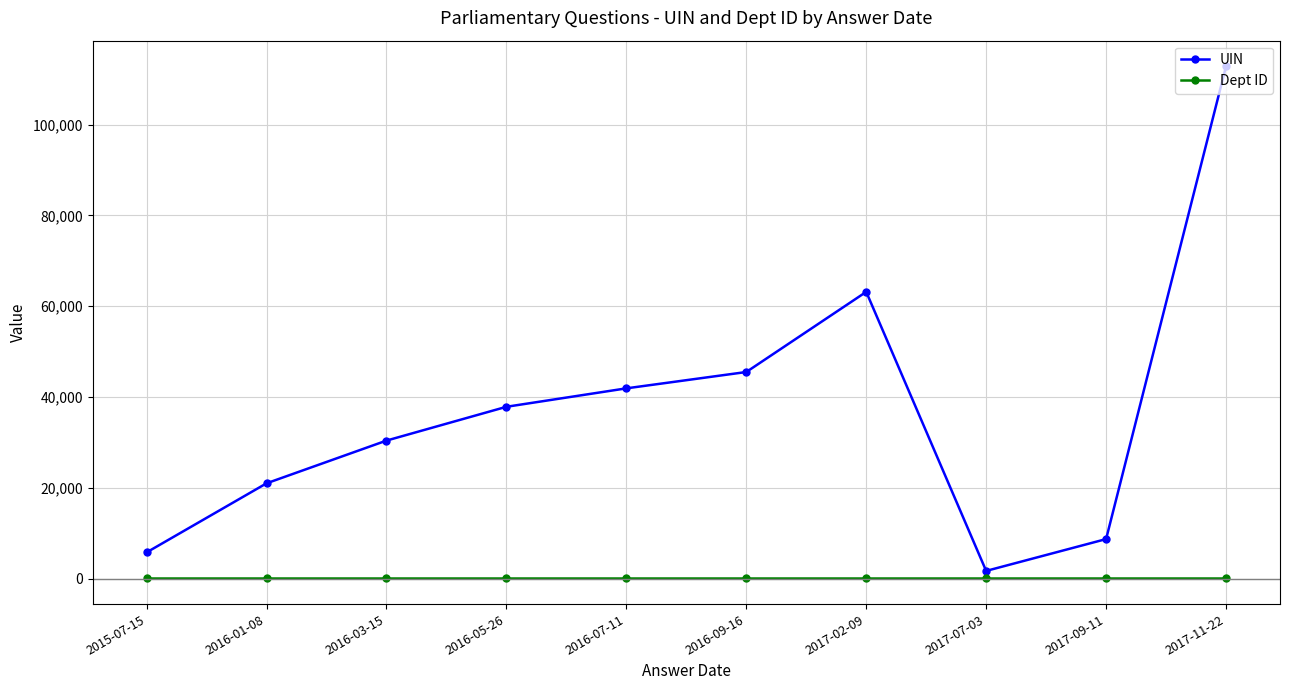

What position from the right is 2016-09-16?

5